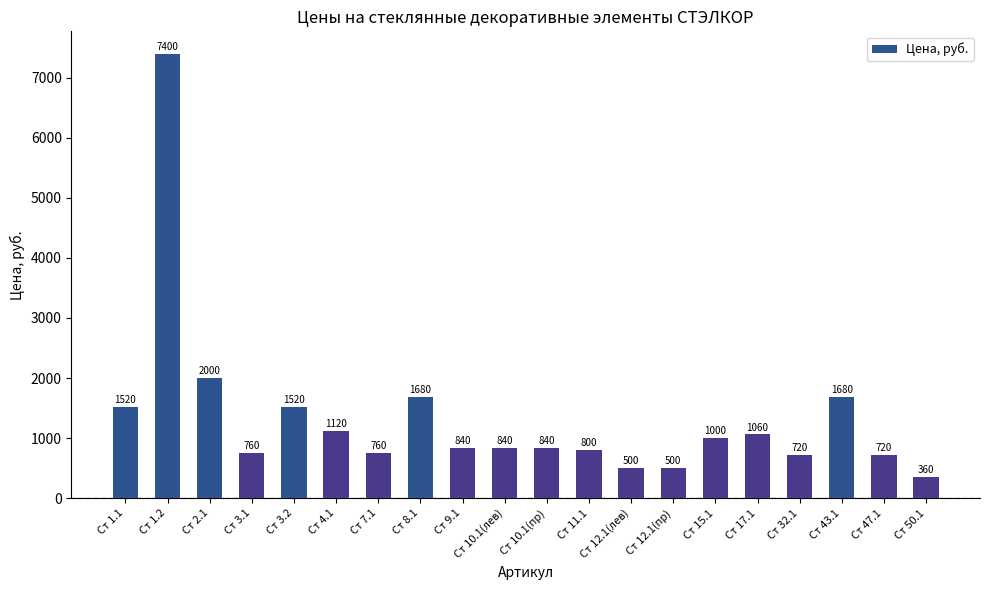

Does the chart contain stacked bars?

No